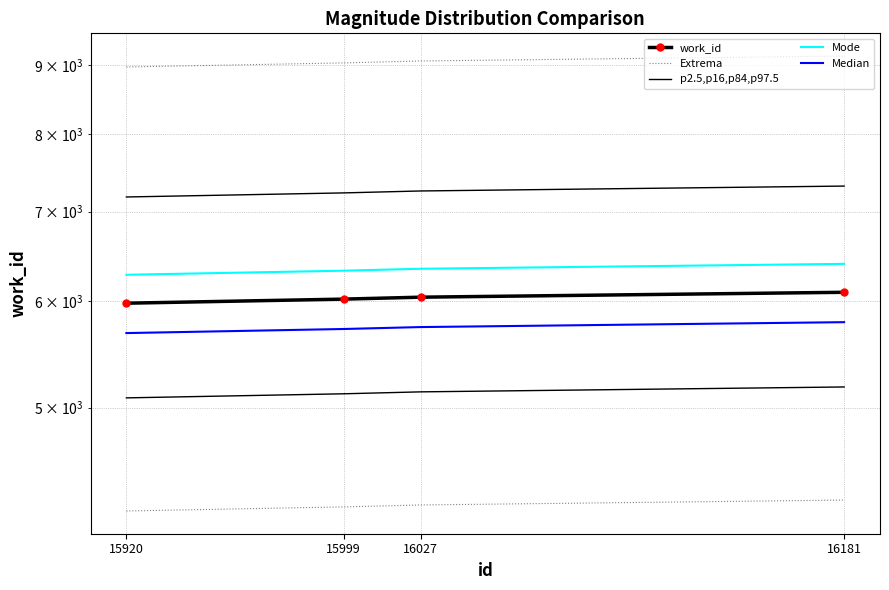

True or false: work_id and Extrema intersect in this chart.

False